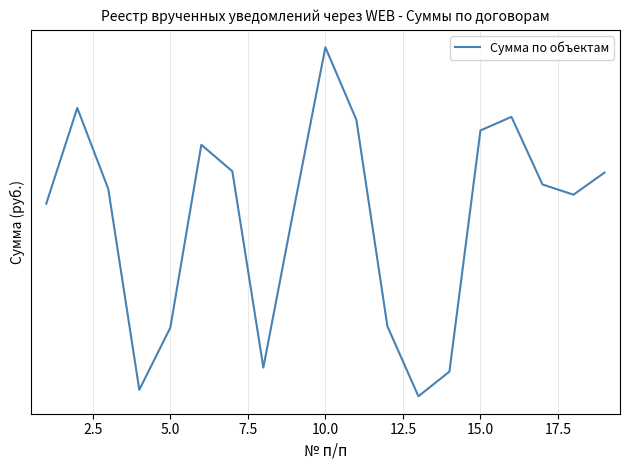

What is the average value?

1584.6